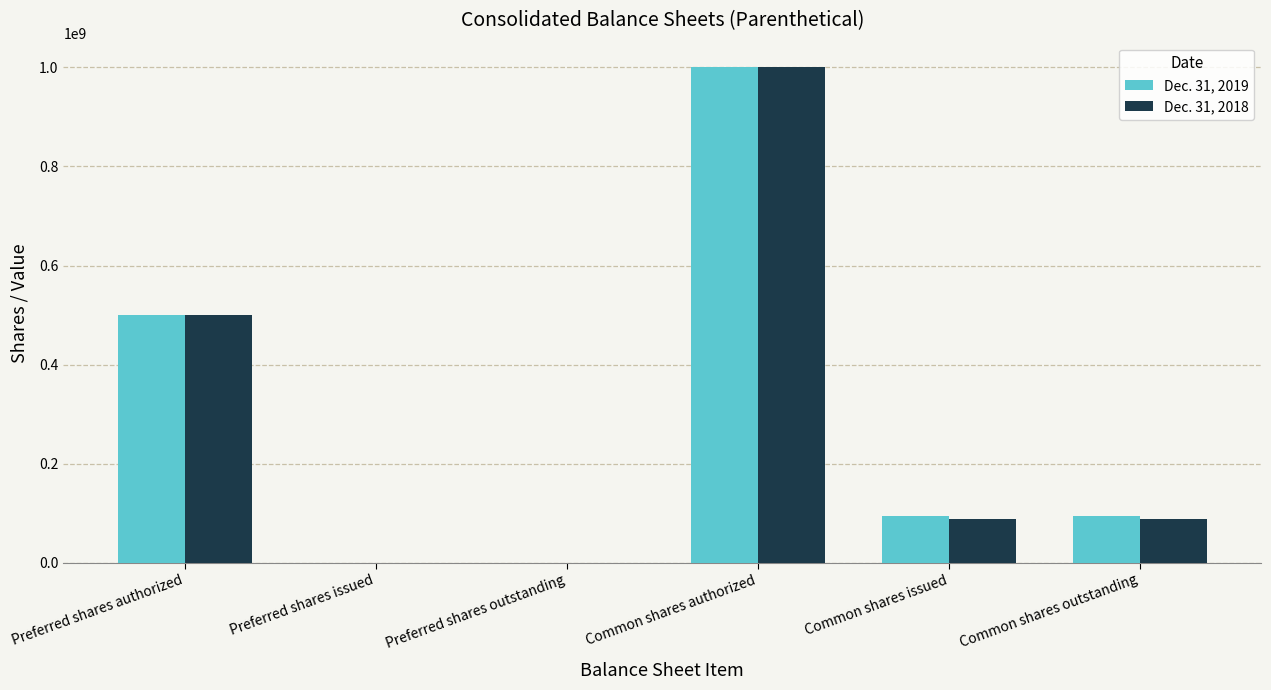

How many data points does each series have?

6